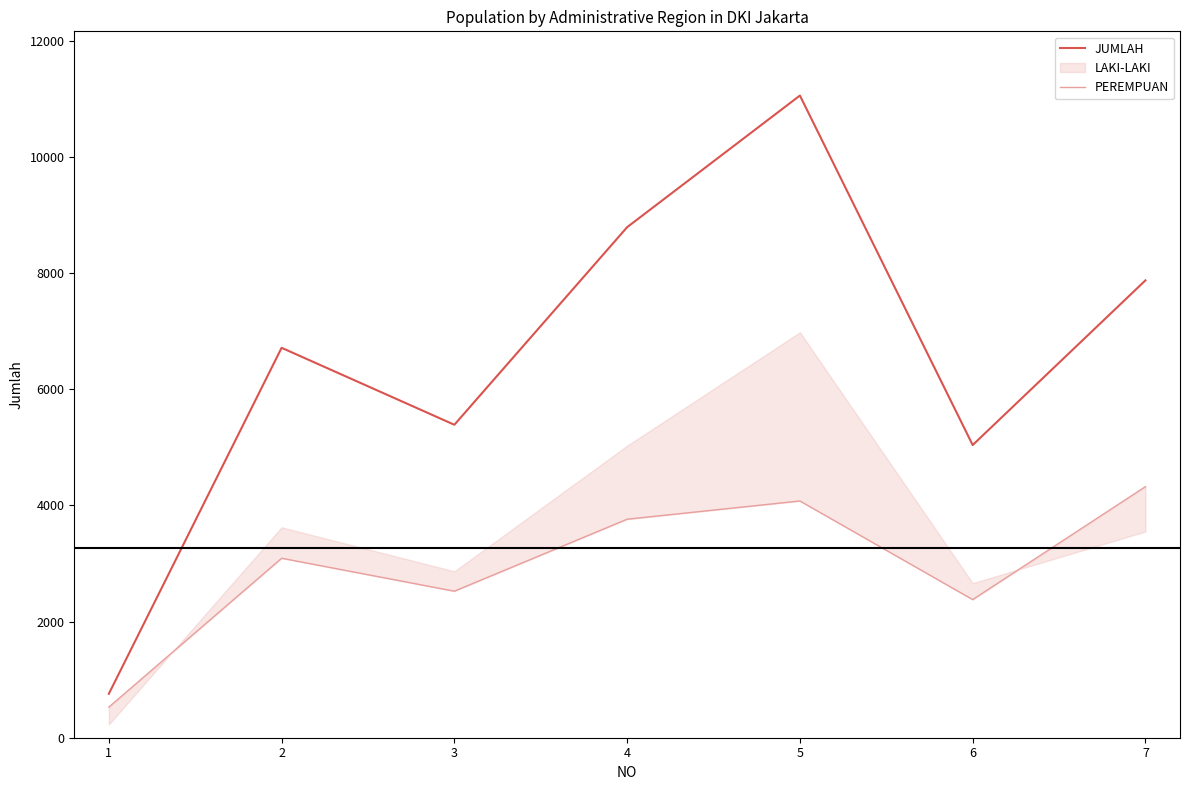

What is the average value of the PEREMPUAN series?

2954